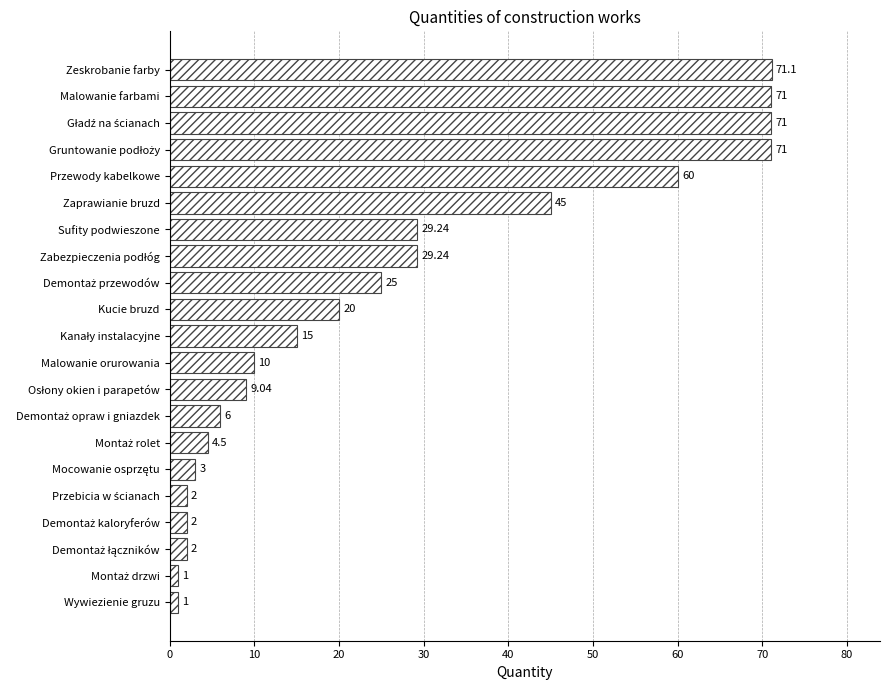

What is the difference between the second highest and second lowest values?

70.0